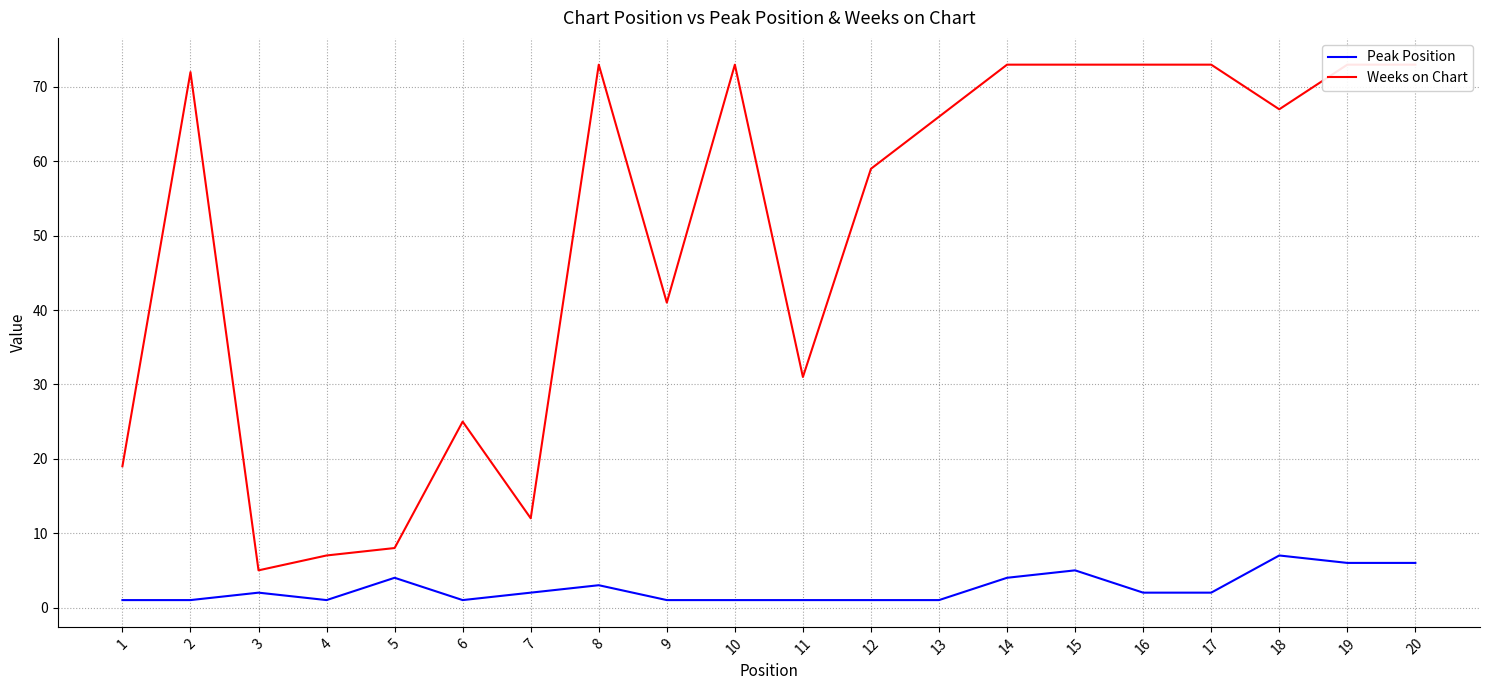

Rank the series by their average value, from lowest to highest.

Peak Position, Weeks on Chart